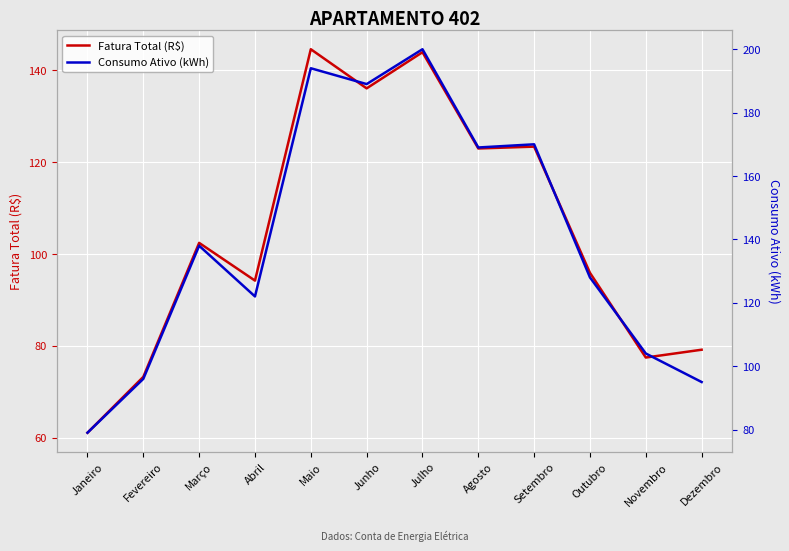

Reading right to left, transcribe all the data shown in this chart.

Fatura Total (R$): 79.2	77.5	95.9	123.3	123.0	143.9	136.0	144.5	94.2	102.4	73.3	61.1
Consumo Ativo (kWh): 95.0	104.0	128.0	170.0	169.0	200.0	189.0	194.0	122.0	138.0	96.0	79.0